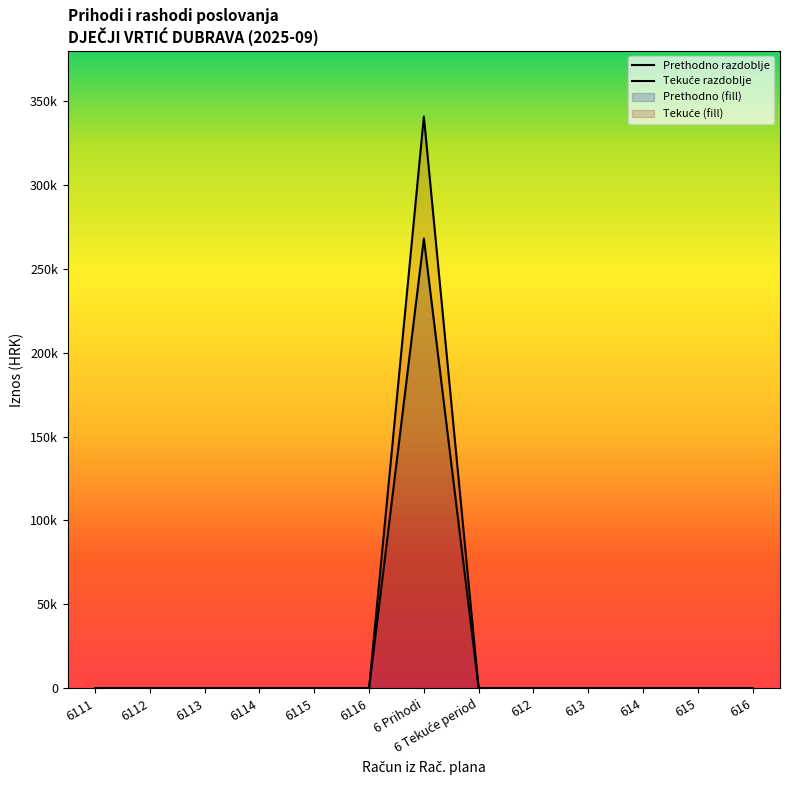

Does the chart display data point markers on the line(s)?

No